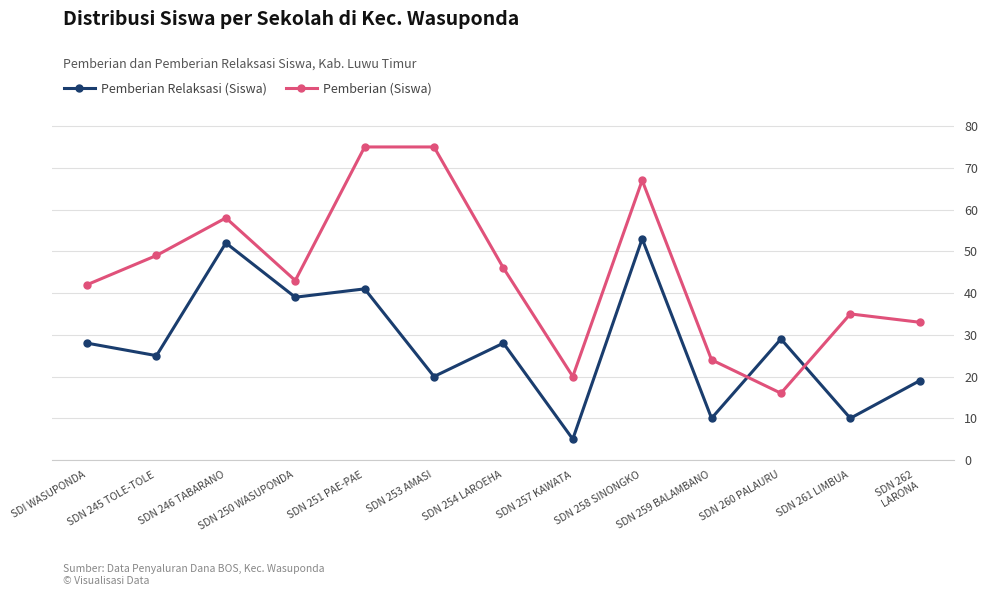

What is the difference between the second highest and second lowest values in the Pemberian Relaksasi (Siswa) series?

42